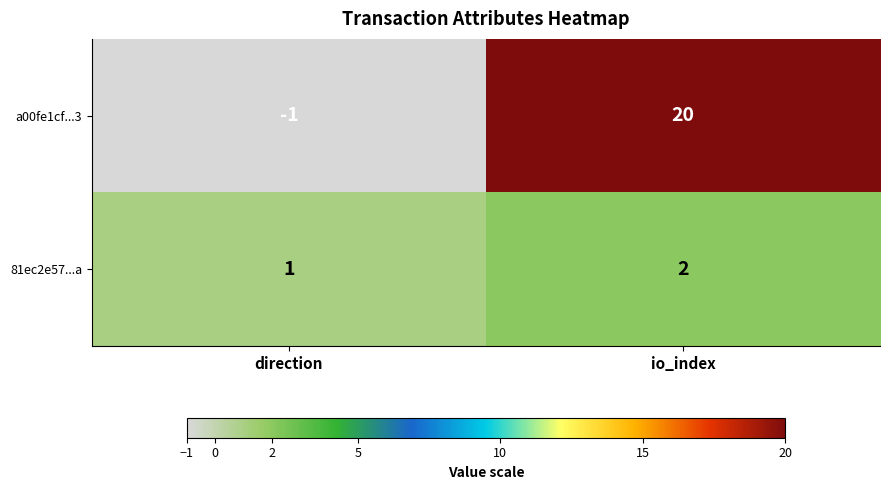

What is the spread (max minus min) of values at direction?

2